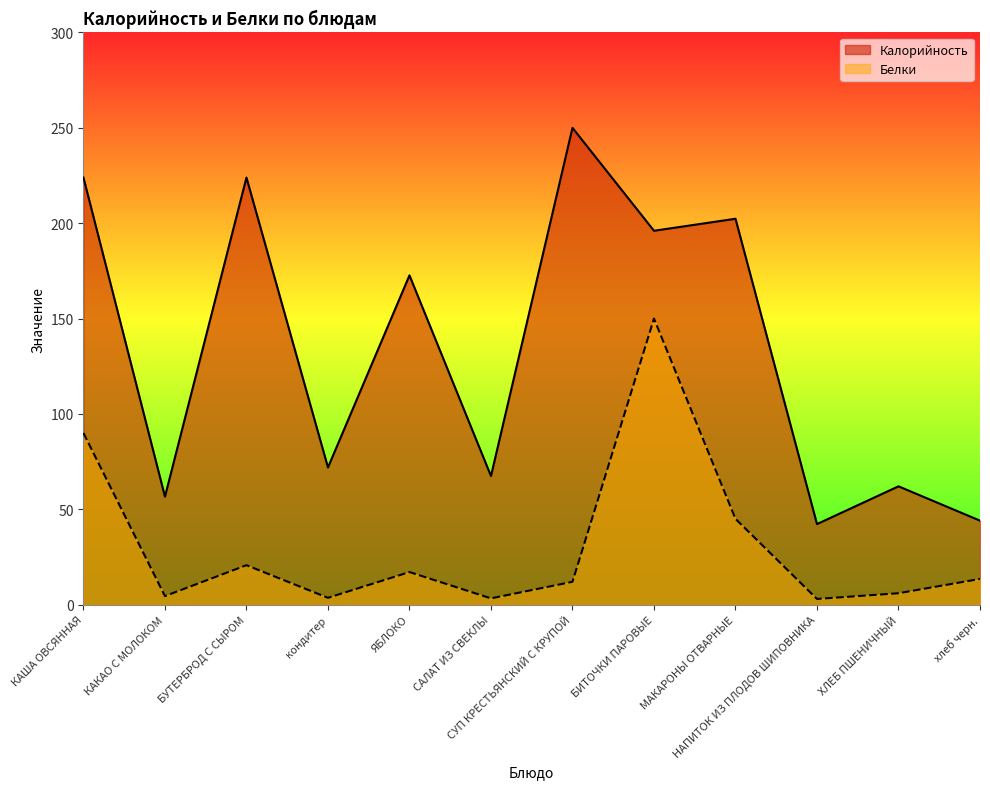

How many lines are shown in the chart?

2